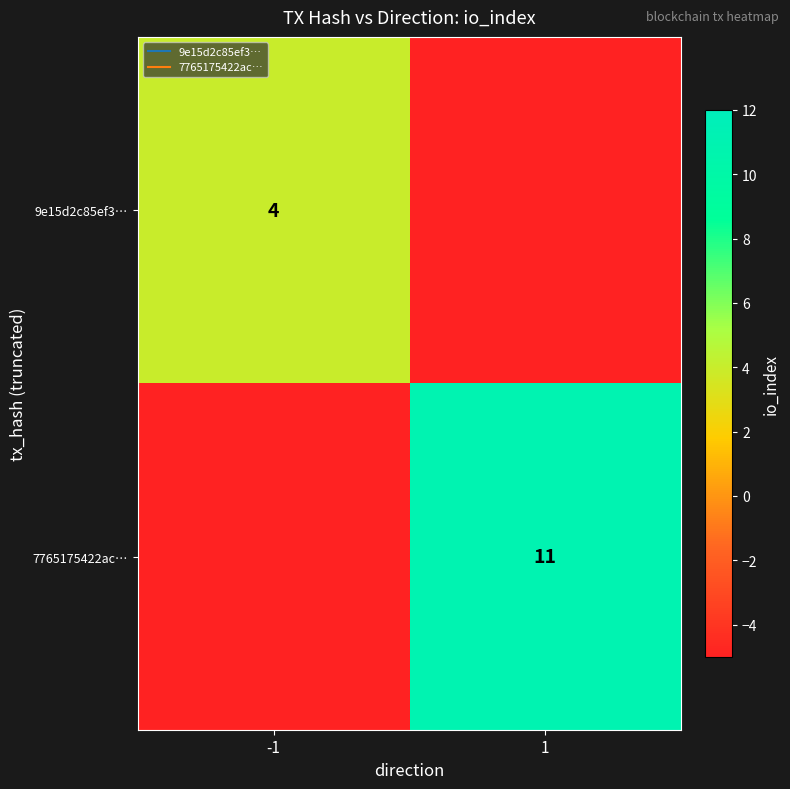

Which series has the largest range (max minus min)?

7765175422ac…